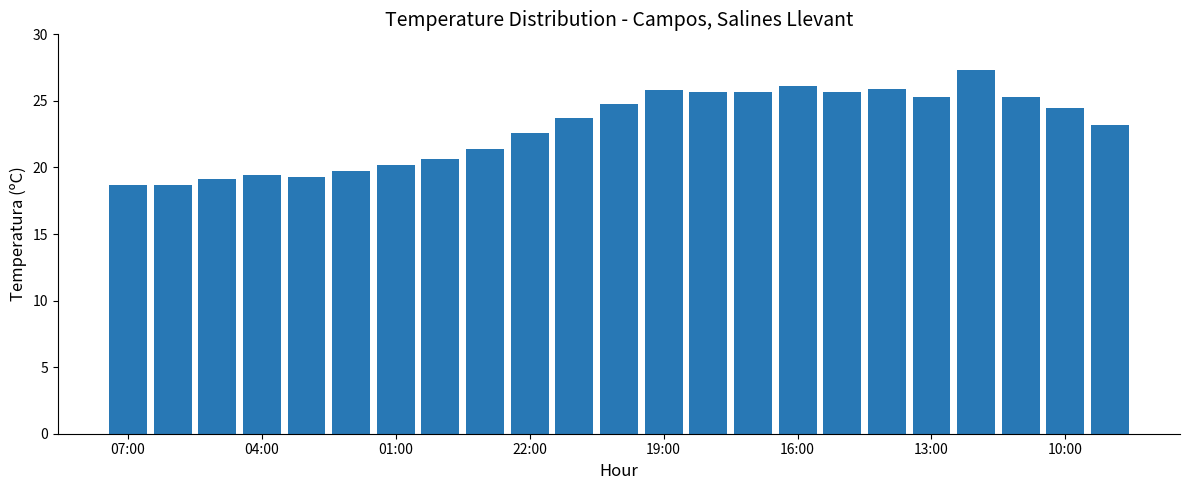

What is the difference between the second highest and second lowest values?

7.4